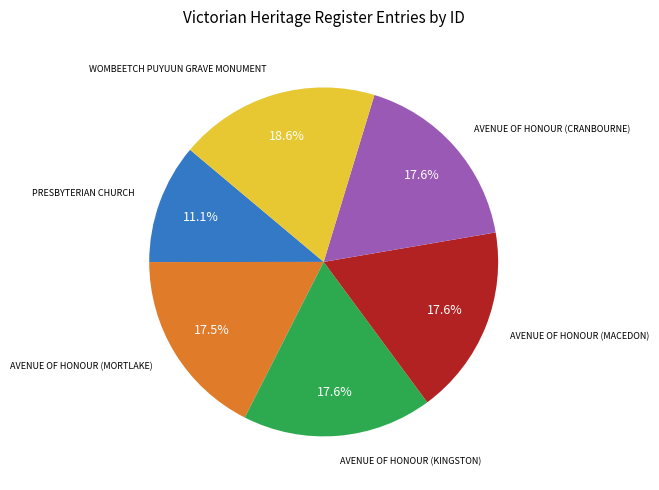

Is there any slice that represents more than half of the pie?

No